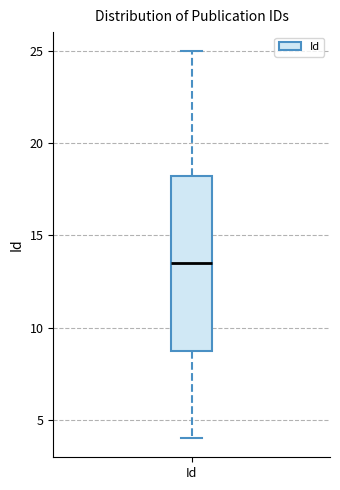

Transcribe this box plot: give where the median line is, the range the box spans, and where the two whiskers end, as read against the y-axis. The values are not printed on the chart, so give them approximately, as read against the axis.

median 13.5, box 9.0 to 18.5, whiskers 4.0 to 25.0